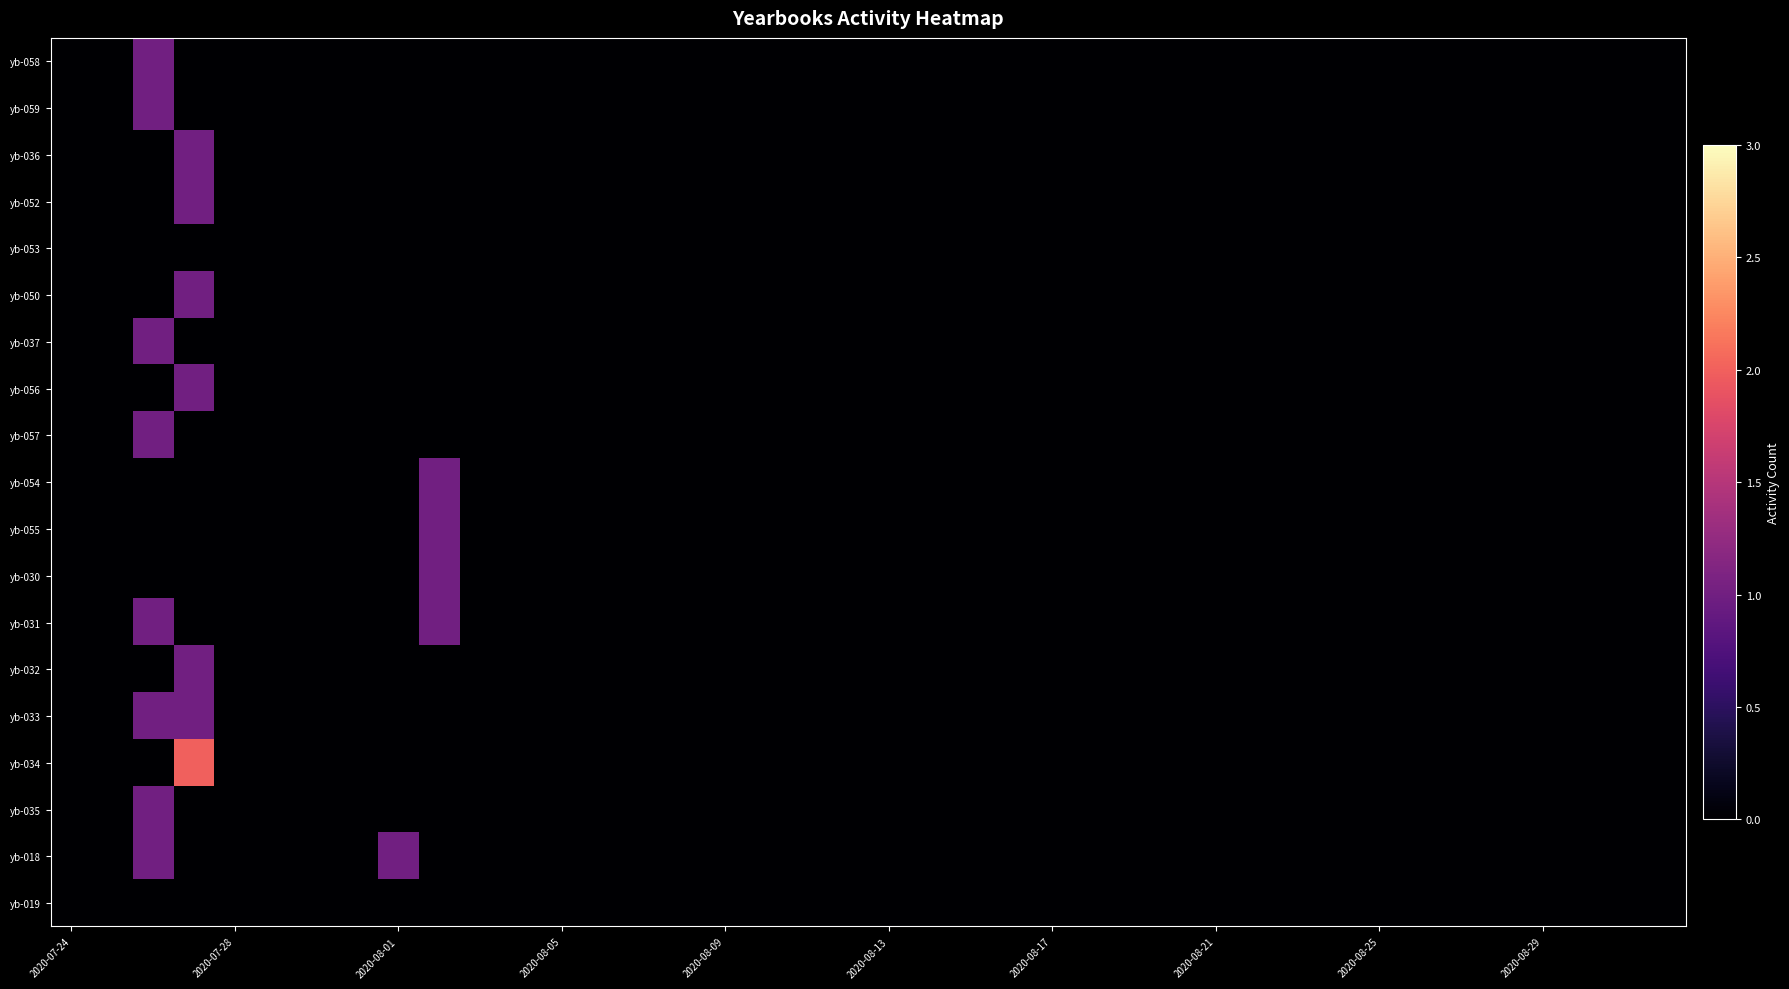

Reading right to left, list all the values displayed in this chart.

yb-058: 0	0	0	0	0	0	0	0	0	0	0	0	0	0	0	0	0	0	0	0	0	0	0	0	0	0	0	0	0	0	0	0	0	0	0	0	0	1	0	0
yb-059: 0	0	0	0	0	0	0	0	0	0	0	0	0	0	0	0	0	0	0	0	0	0	0	0	0	0	0	0	0	0	0	0	0	0	0	0	0	1	0	0
yb-036: 0	0	0	0	0	0	0	0	0	0	0	0	0	0	0	0	0	0	0	0	0	0	0	0	0	0	0	0	0	0	0	0	0	0	0	0	1	0	0	0
yb-052: 0	0	0	0	0	0	0	0	0	0	0	0	0	0	0	0	0	0	0	0	0	0	0	0	0	0	0	0	0	0	0	0	0	0	0	0	1	0	0	0
yb-053: 0	0	0	0	0	0	0	0	0	0	0	0	0	0	0	0	0	0	0	0	0	0	0	0	0	0	0	0	0	0	0	0	0	0	0	0	0	0	0	0
yb-050: 0	0	0	0	0	0	0	0	0	0	0	0	0	0	0	0	0	0	0	0	0	0	0	0	0	0	0	0	0	0	0	0	0	0	0	0	1	0	0	0
yb-037: 0	0	0	0	0	0	0	0	0	0	0	0	0	0	0	0	0	0	0	0	0	0	0	0	0	0	0	0	0	0	0	0	0	0	0	0	0	1	0	0
yb-056: 0	0	0	0	0	0	0	0	0	0	0	0	0	0	0	0	0	0	0	0	0	0	0	0	0	0	0	0	0	0	0	0	0	0	0	0	1	0	0	0
yb-057: 0	0	0	0	0	0	0	0	0	0	0	0	0	0	0	0	0	0	0	0	0	0	0	0	0	0	0	0	0	0	0	0	0	0	0	0	0	1	0	0
yb-054: 0	0	0	0	0	0	0	0	0	0	0	0	0	0	0	0	0	0	0	0	0	0	0	0	0	0	0	0	0	0	1	0	0	0	0	0	0	0	0	0
yb-055: 0	0	0	0	0	0	0	0	0	0	0	0	0	0	0	0	0	0	0	0	0	0	0	0	0	0	0	0	0	0	1	0	0	0	0	0	0	0	0	0
yb-030: 0	0	0	0	0	0	0	0	0	0	0	0	0	0	0	0	0	0	0	0	0	0	0	0	0	0	0	0	0	0	1	0	0	0	0	0	0	0	0	0
yb-031: 0	0	0	0	0	0	0	0	0	0	0	0	0	0	0	0	0	0	0	0	0	0	0	0	0	0	0	0	0	0	1	0	0	0	0	0	0	1	0	0
yb-032: 0	0	0	0	0	0	0	0	0	0	0	0	0	0	0	0	0	0	0	0	0	0	0	0	0	0	0	0	0	0	0	0	0	0	0	0	1	0	0	0
yb-033: 0	0	0	0	0	0	0	0	0	0	0	0	0	0	0	0	0	0	0	0	0	0	0	0	0	0	0	0	0	0	0	0	0	0	0	0	1	1	0	0
yb-034: 0	0	0	0	0	0	0	0	0	0	0	0	0	0	0	0	0	0	0	0	0	0	0	0	0	0	0	0	0	0	0	0	0	0	0	0	2	0	0	0
yb-035: 0	0	0	0	0	0	0	0	0	0	0	0	0	0	0	0	0	0	0	0	0	0	0	0	0	0	0	0	0	0	0	0	0	0	0	0	0	1	0	0
yb-018: 0	0	0	0	0	0	0	0	0	0	0	0	0	0	0	0	0	0	0	0	0	0	0	0	0	0	0	0	0	0	0	1	0	0	0	0	0	1	0	0
yb-019: 0	0	0	0	0	0	0	0	0	0	0	0	0	0	0	0	0	0	0	0	0	0	0	0	0	0	0	0	0	0	0	0	0	0	0	0	0	0	0	0